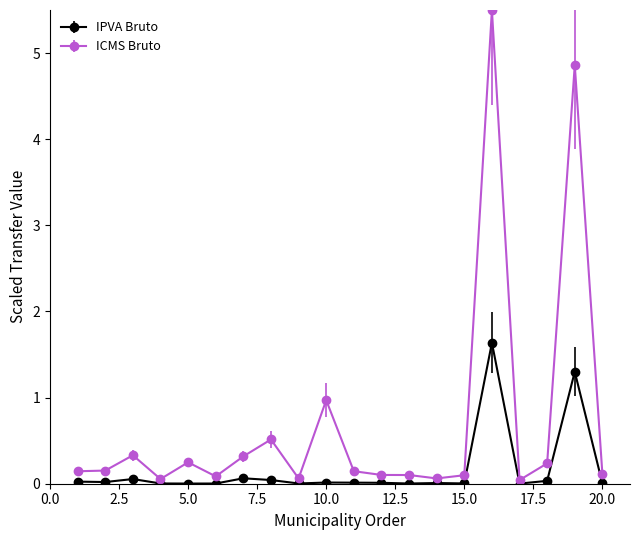

What is the maximum value for ICMS Bruto?

5.5